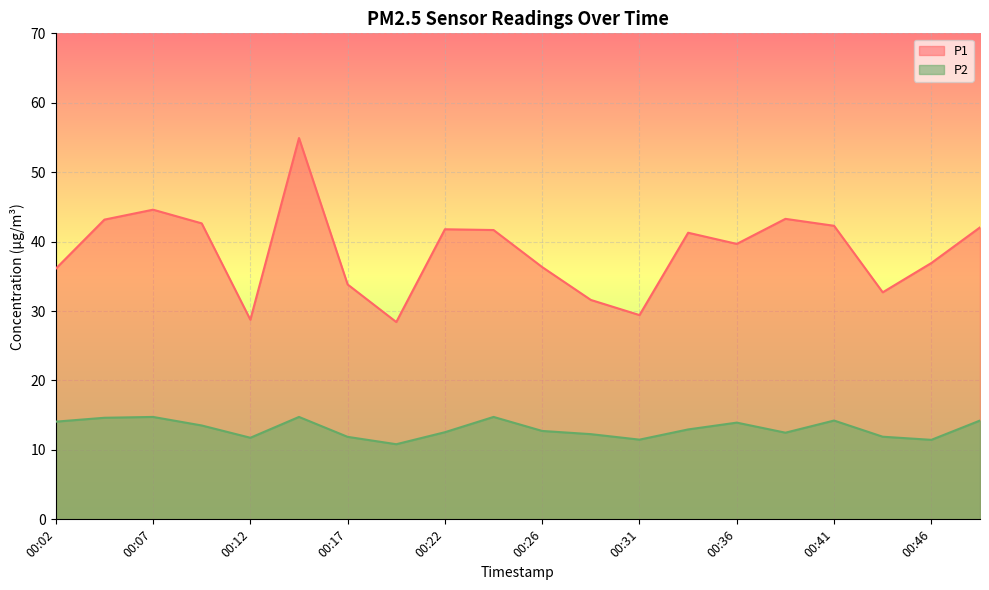

What is the value of the P2 point at the 14th from the left?

12.9